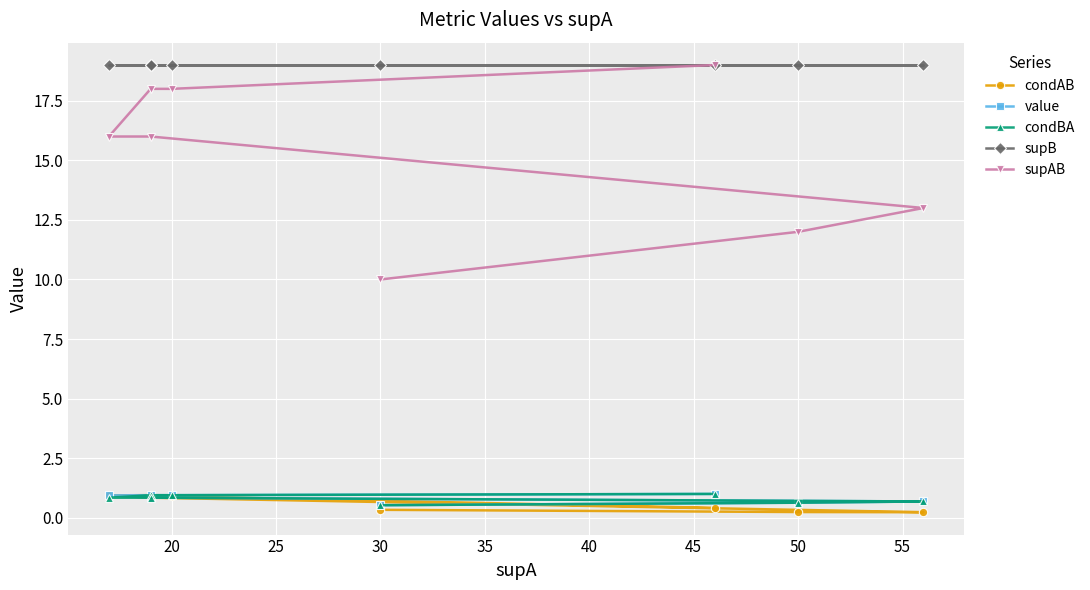

Is the value of value at 40 greater than the value of supB at 50?

No